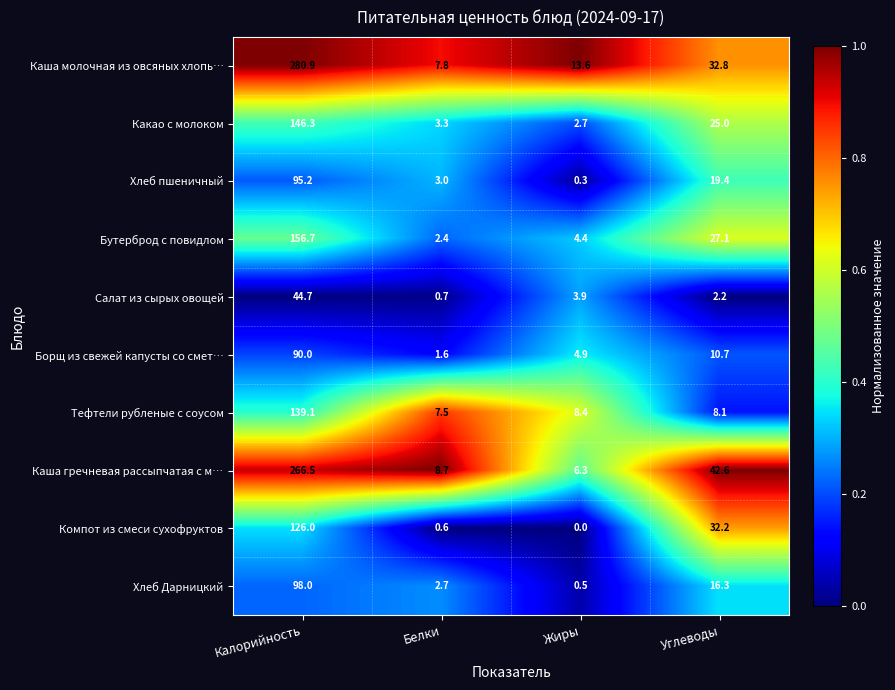

The value of Тефтели рубленые с соусом at Калорийность is 139.1. True or false?

True